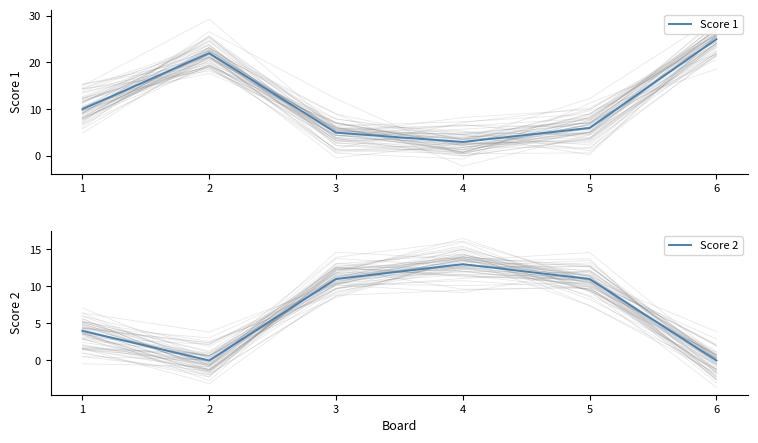

What is the difference between the highest and lowest values at 4?

10